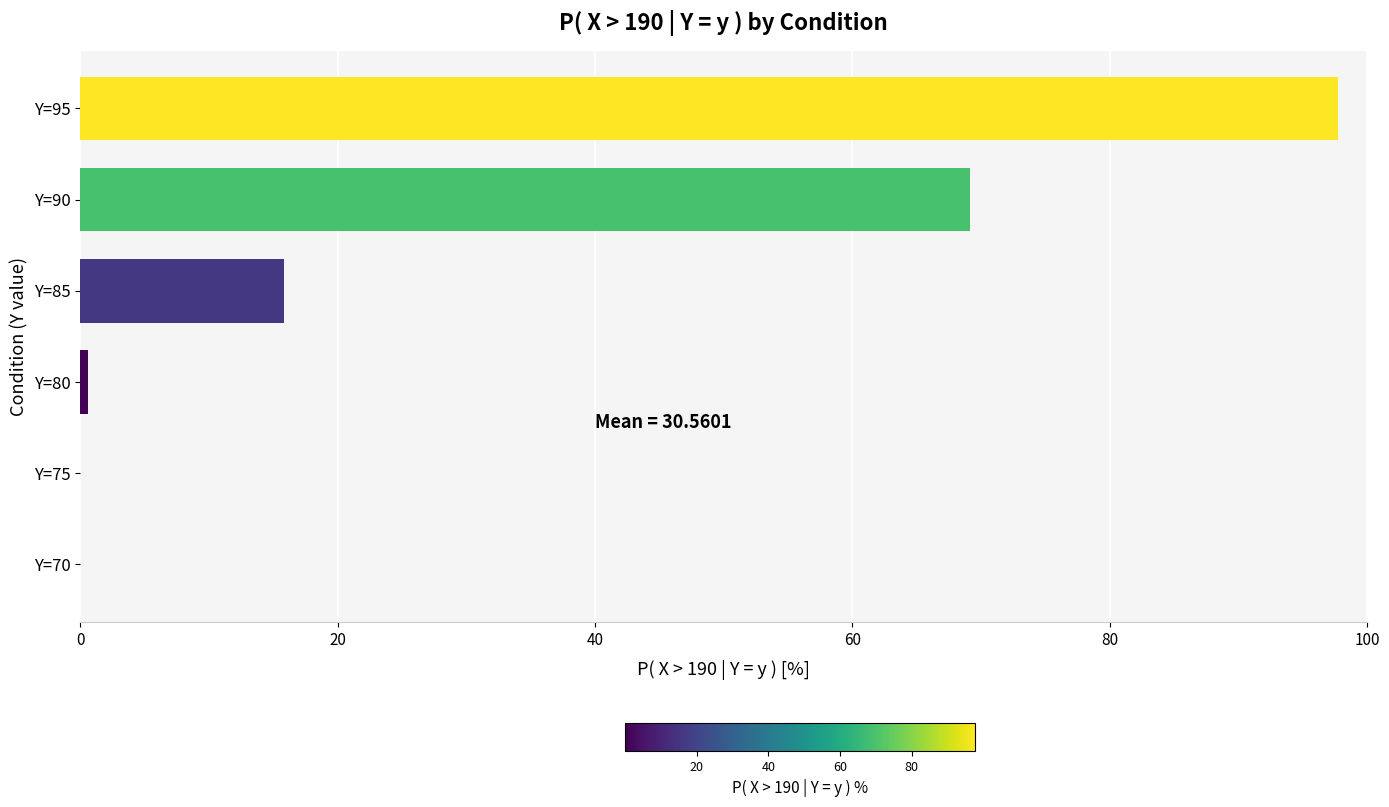

What is the maximum value shown in the chart?

97.7